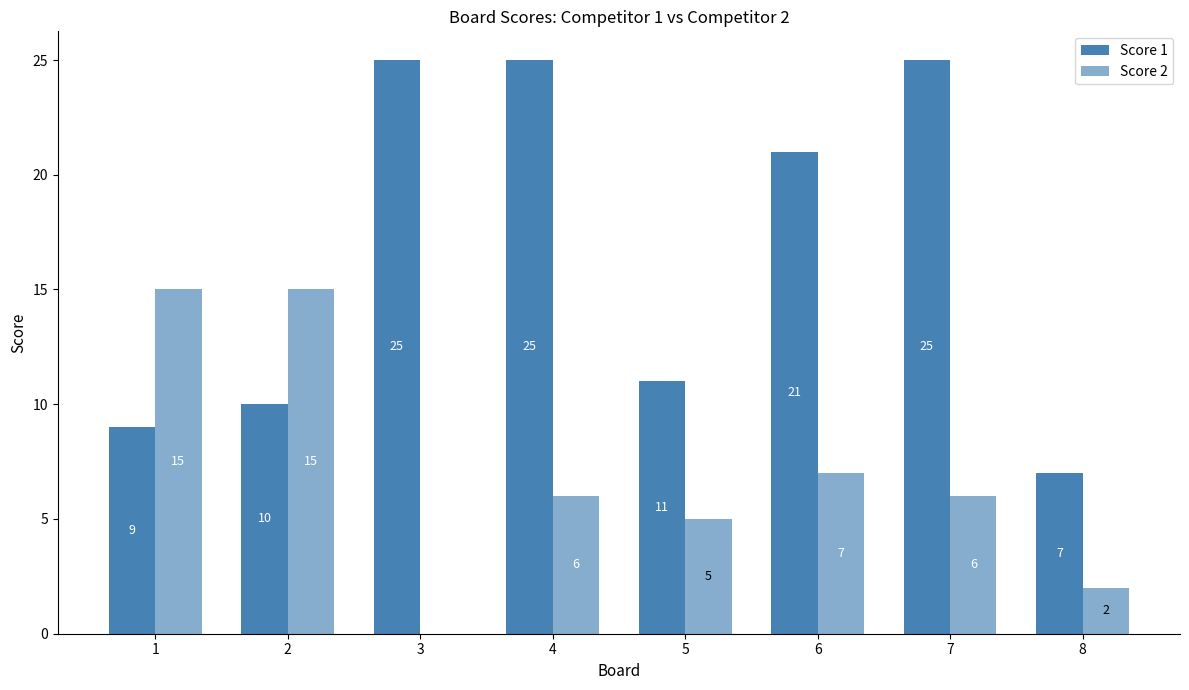

Count the number of data series in this chart.

2